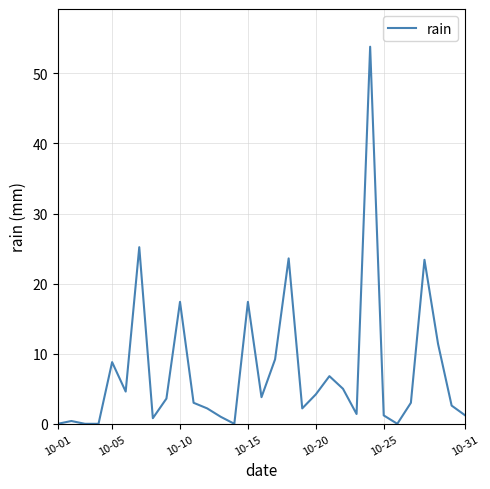

What is the maximum value shown in the chart?

53.8